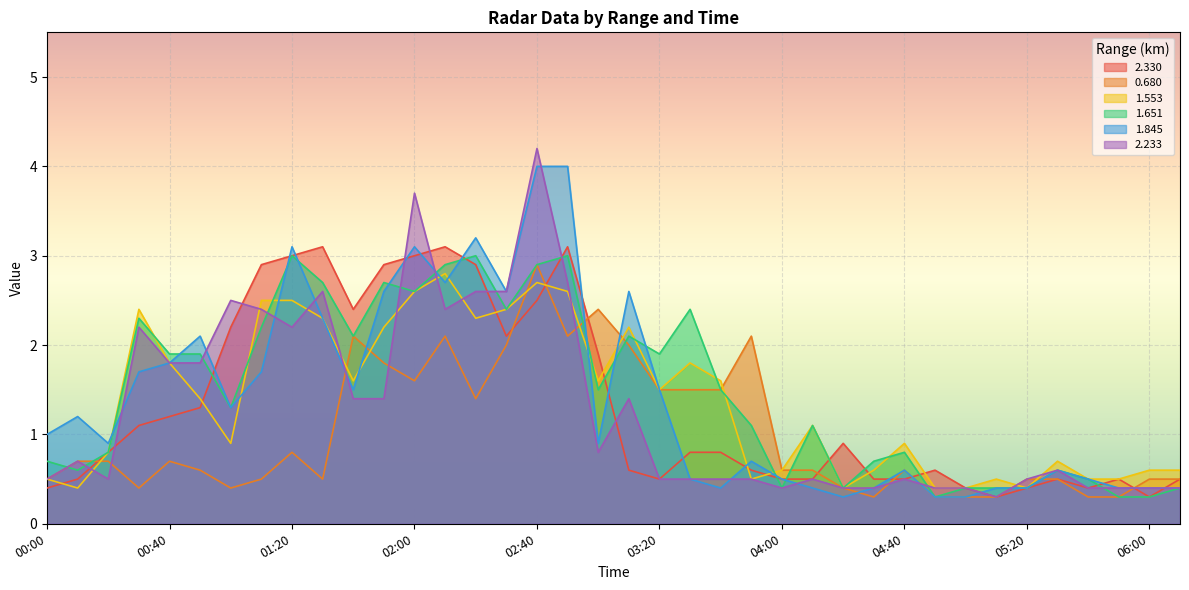

The value of 1.651 at 04:40 is 0.8. True or false?

True